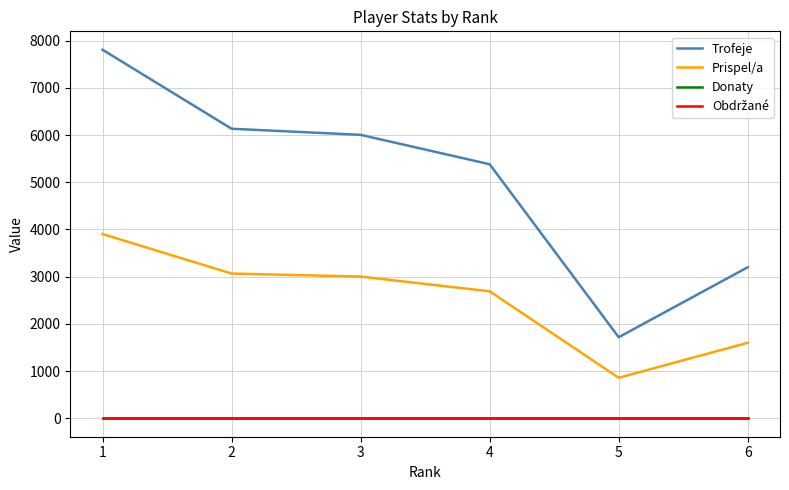

What is the value of the Prispel/a point at the 3rd from the left?

3002